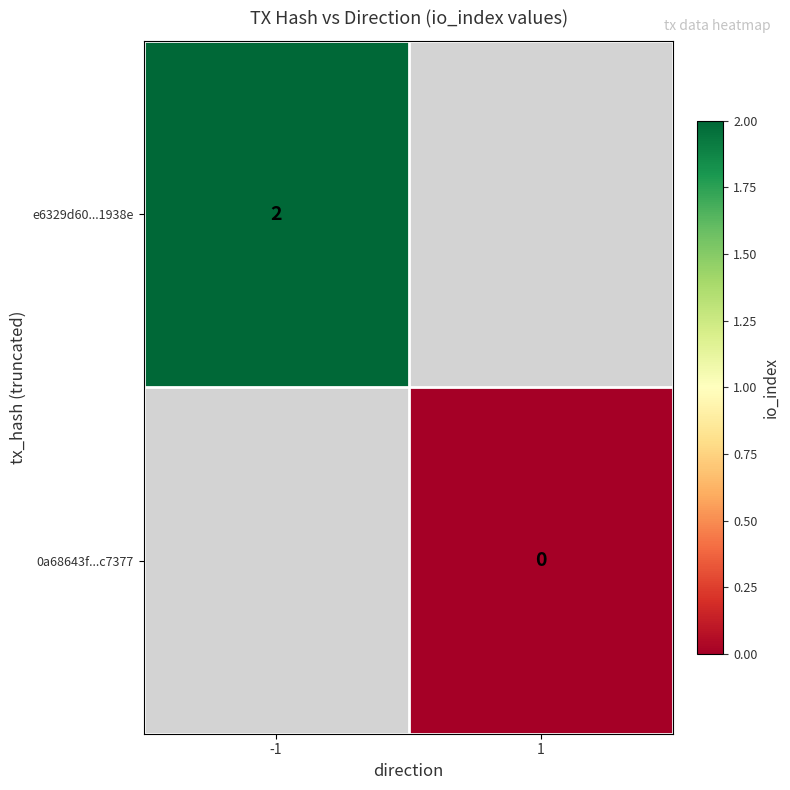

Is the value of 0a68643f...c7377 at 1 greater than the value of e6329d60...1938e at -1?

No